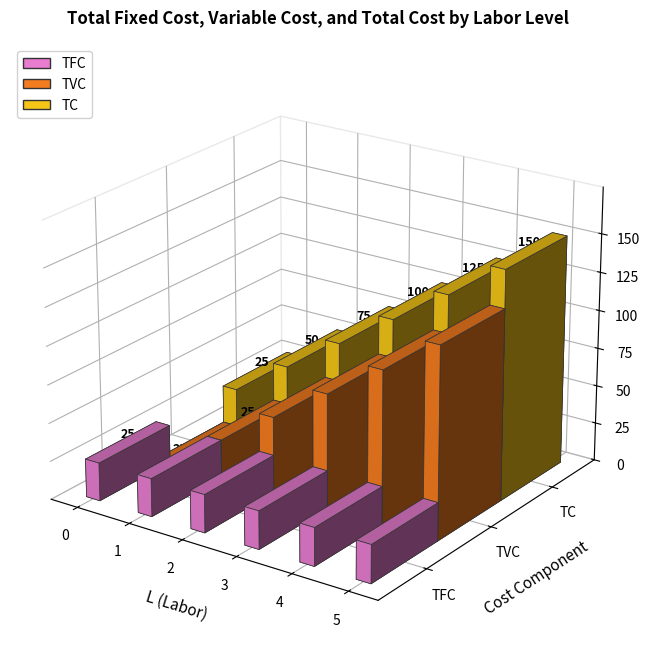

Which series has the widest spread of values?

TVC